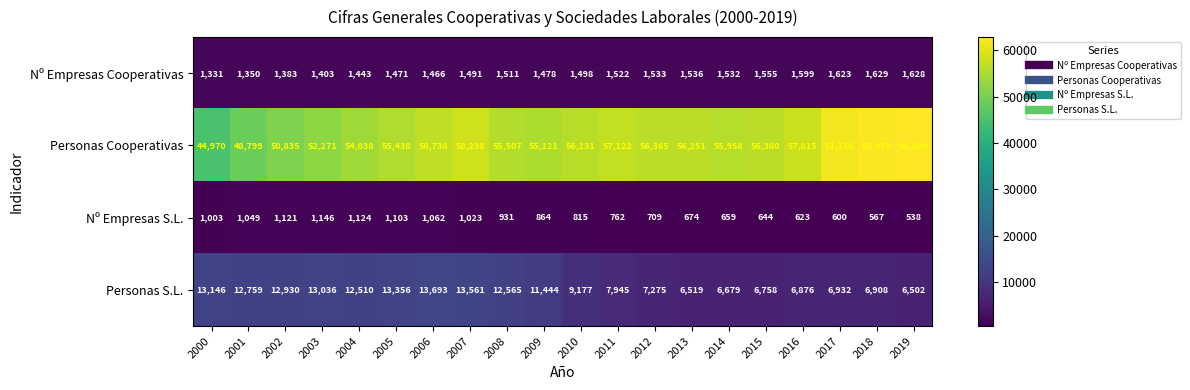

True or false: Nº Empresas Cooperativas has a value of 926 at 2012.

False